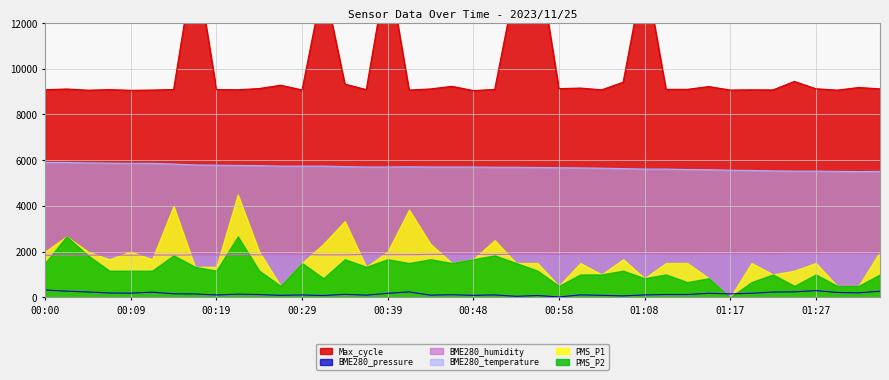

What is the label of the 23rd point from the left?

00:53